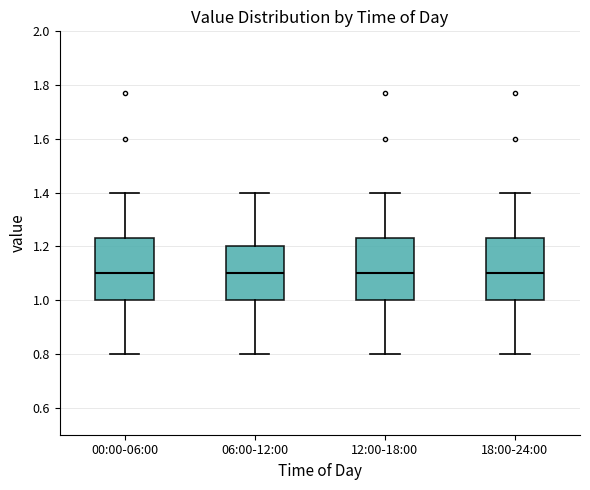

Where does the upper whisker of the box for 12:00-18:00 end on the y-axis? The values are not printed on the chart, so give them approximately, as read against the axis.

1.40